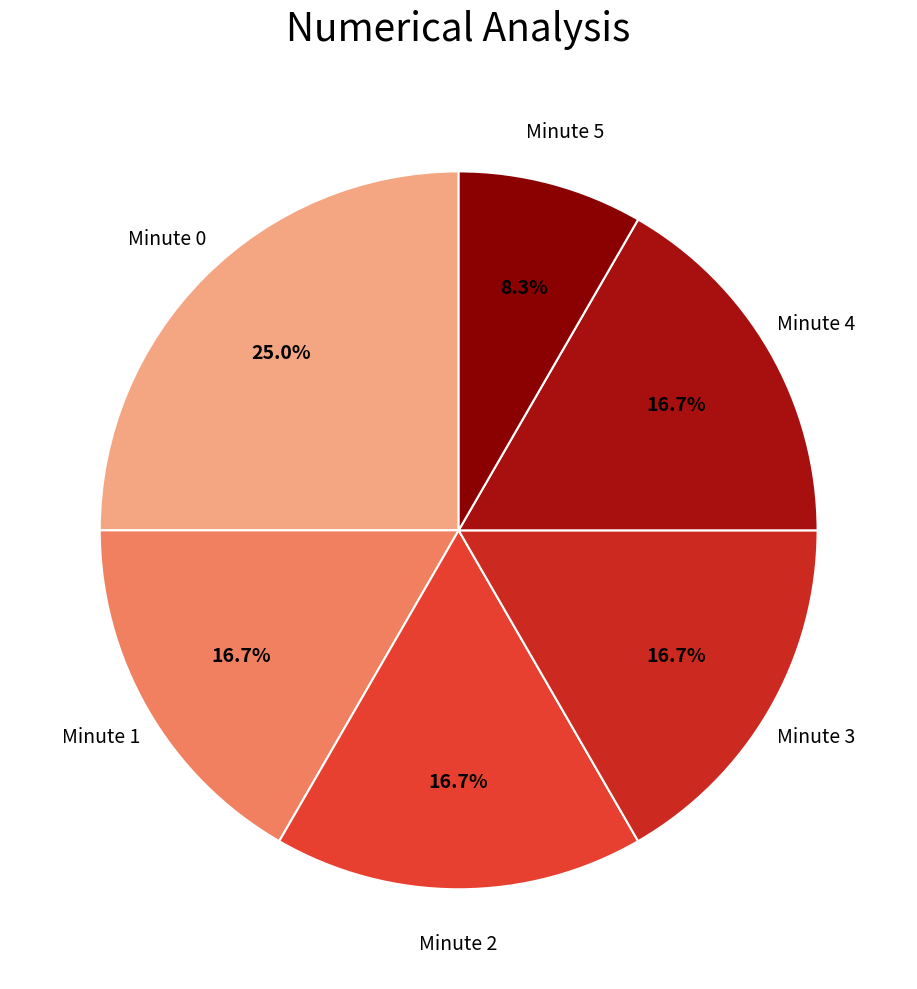

Count the number of slices in the pie.

6